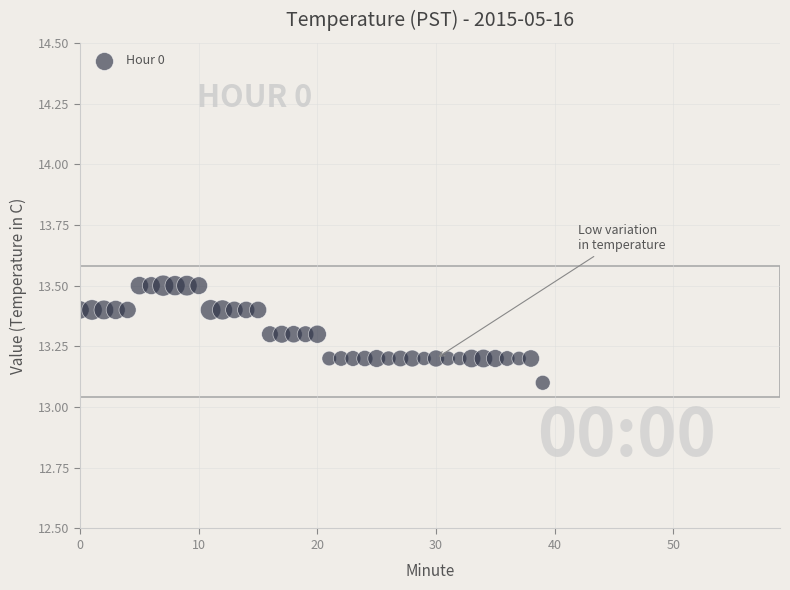

What Y value in the scatter plot is closest to 13?

13.1